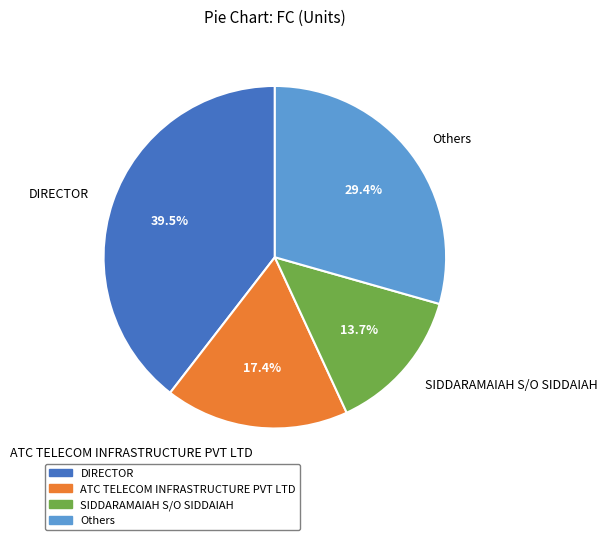

Rank the categories by value from highest to lowest.

DIRECTOR, Others, ATC TELECOM INFRASTRUCTURE PVT LTD, SIDDARAMAIAH S/O SIDDAIAH